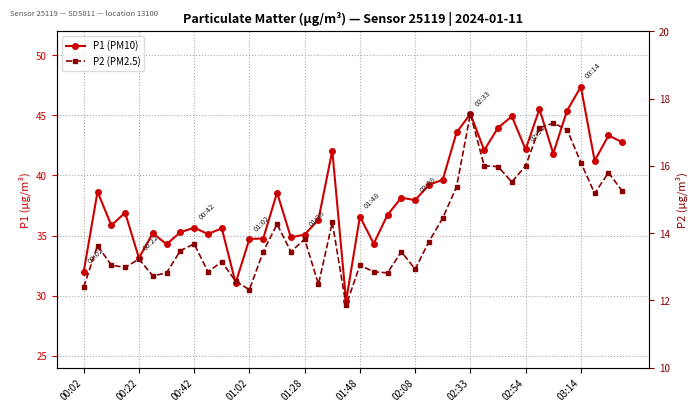

At which label does P2 (PM2.5) first exceed 13?

00:22